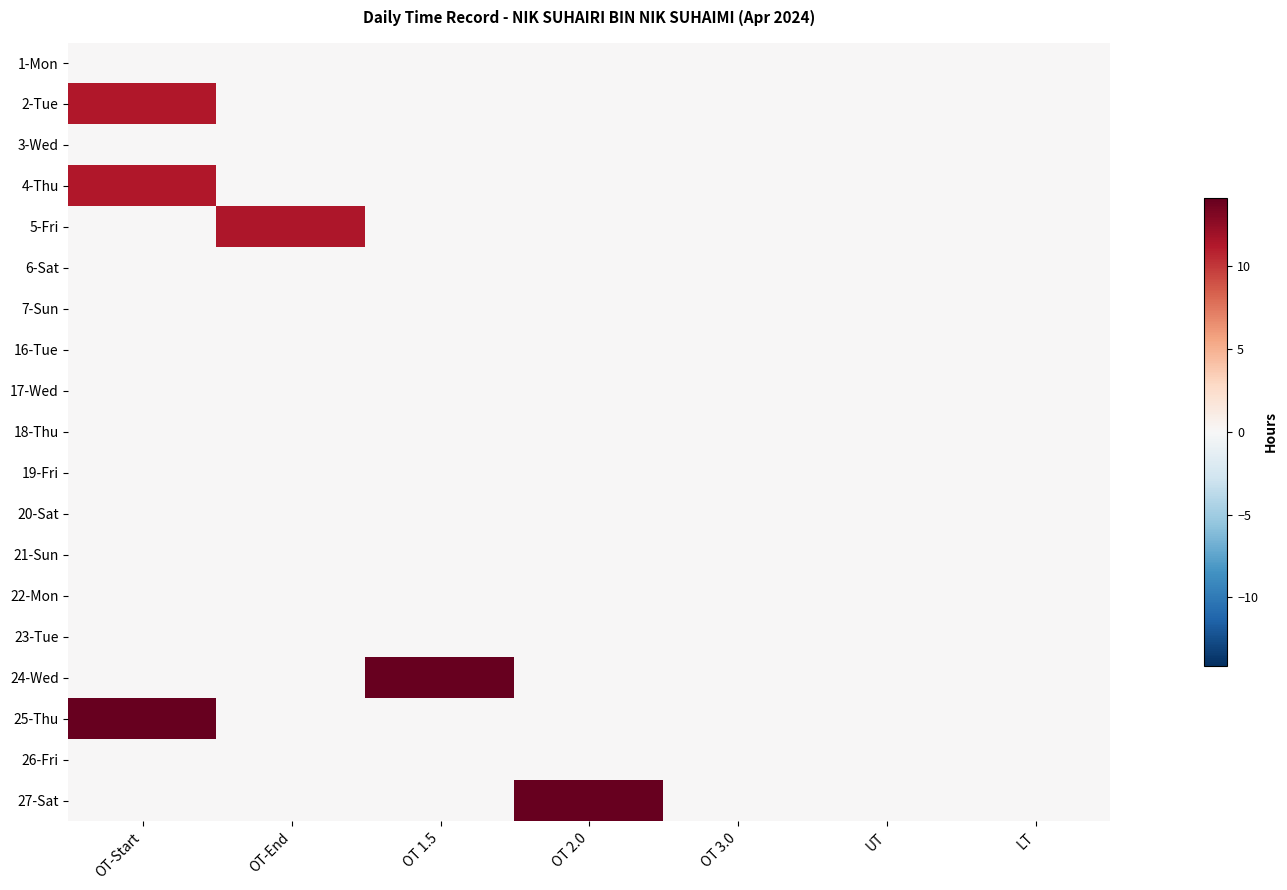

List the series in order of their peak value, highest first.

24-Wed, 25-Thu, 27-Sat, 5-Fri, 2-Tue, 4-Thu, 1-Mon, 3-Wed, 6-Sat, 7-Sun, 16-Tue, 17-Wed, 18-Thu, 19-Fri, 20-Sat, 21-Sun, 22-Mon, 23-Tue, 26-Fri